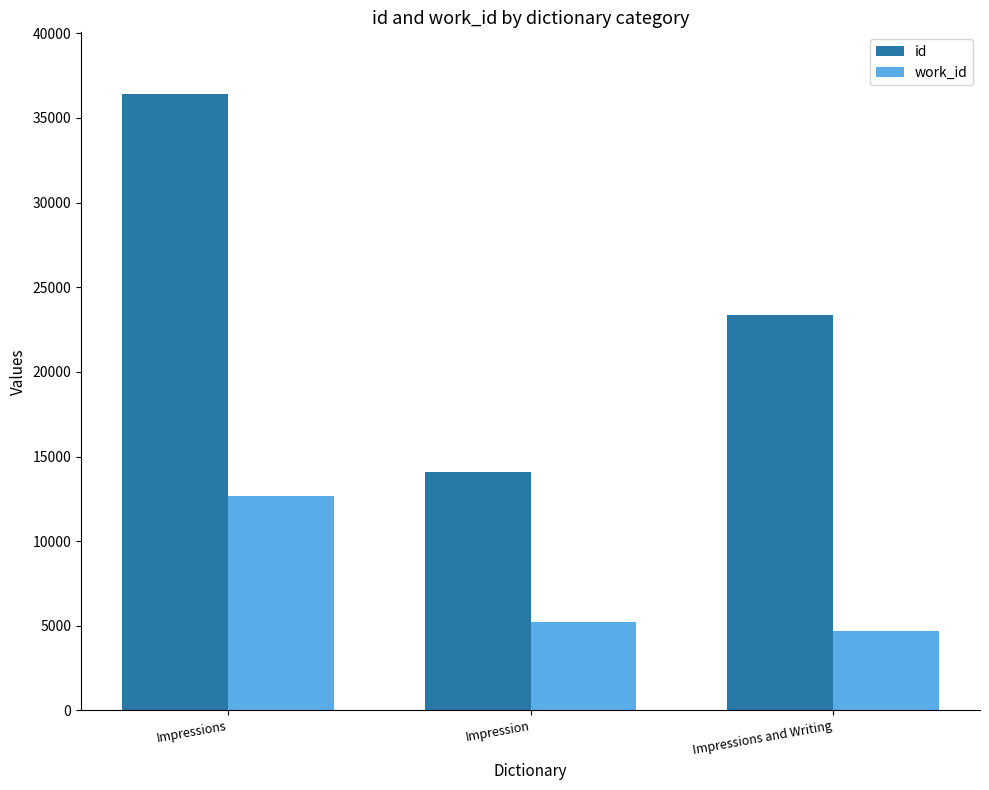

What is the highest value of the id series?

36417